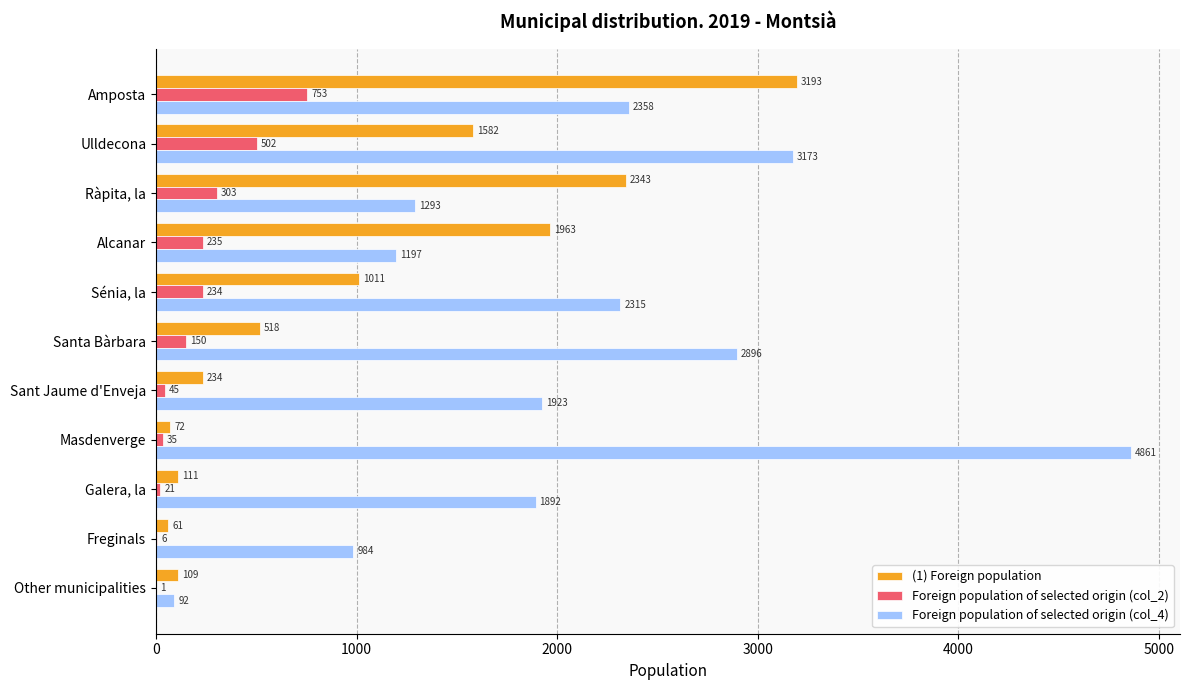

What is the average value of the (1) Foreign population series?

1018